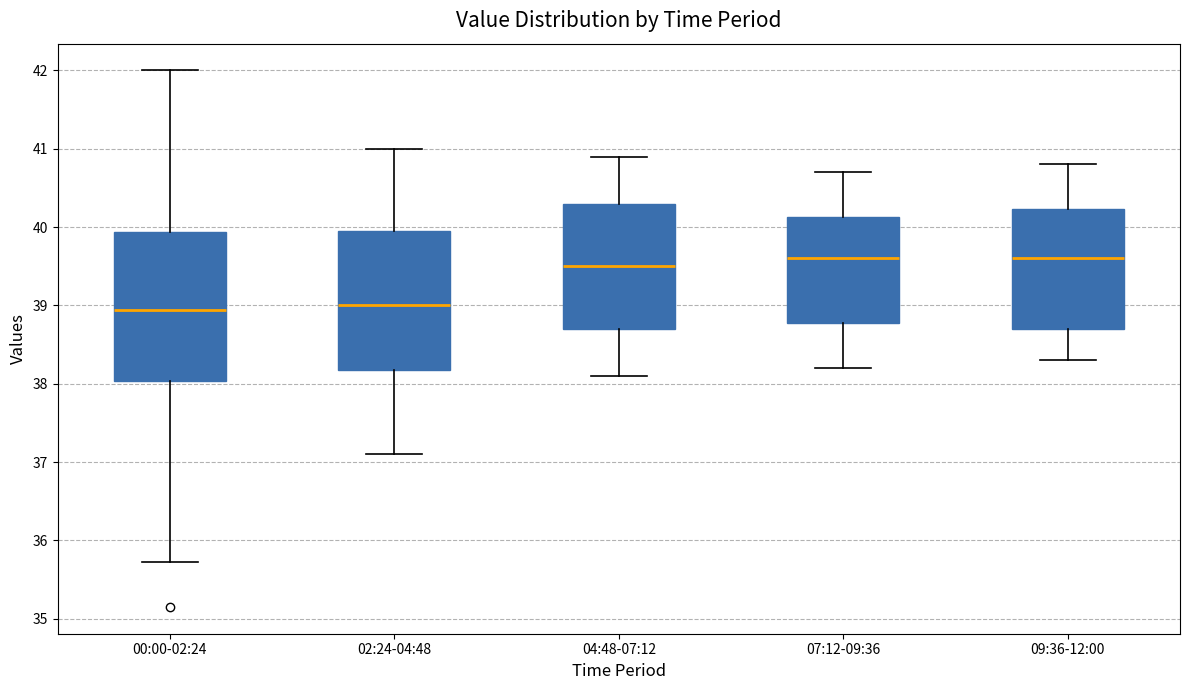

Where does the upper whisker of the box for 04:48-07:12 end on the y-axis? The values are not printed on the chart, so give them approximately, as read against the axis.

40.9